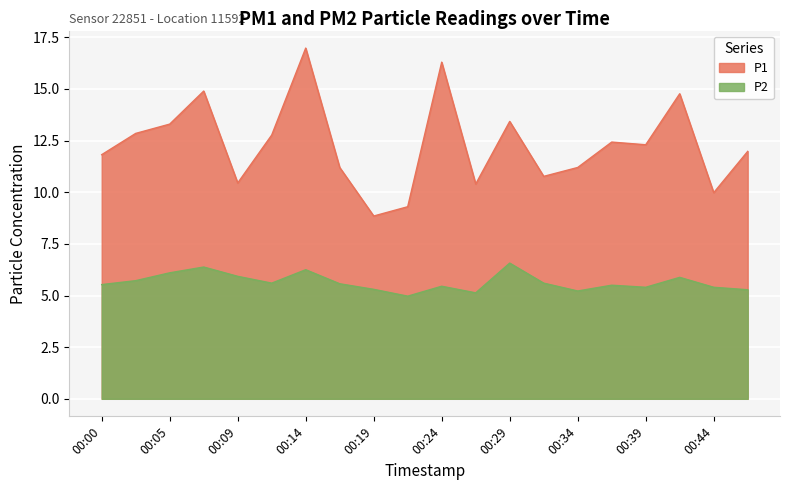

Where is the first local maximum for P2?

00:07